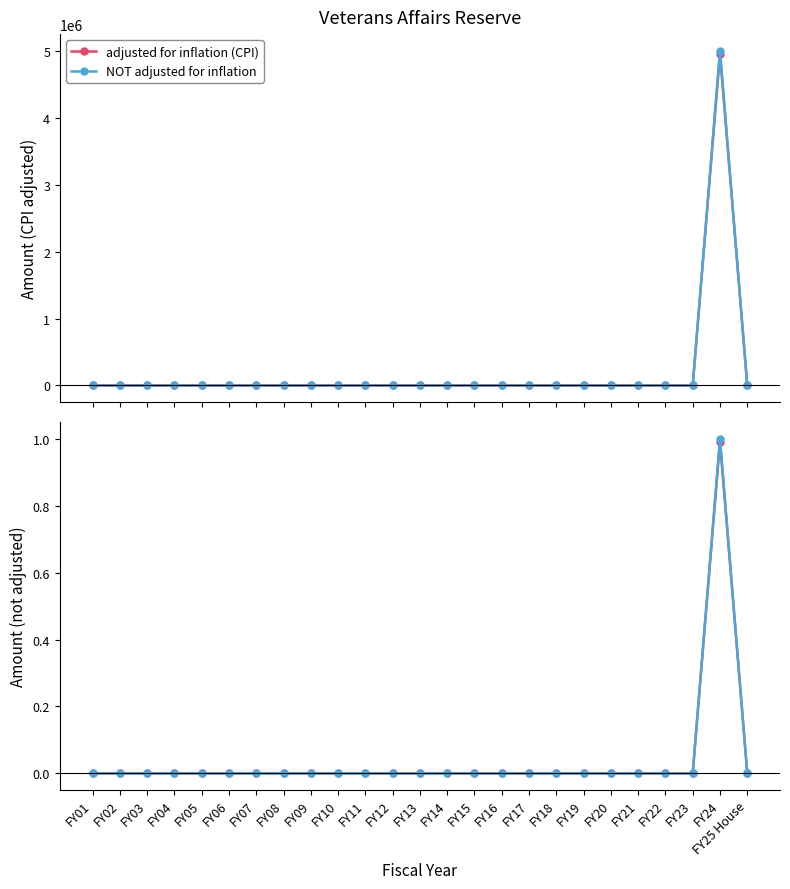

List the series in order of their peak value, highest first.

NOT adjusted for inflation, adjusted for inflation (CPI)